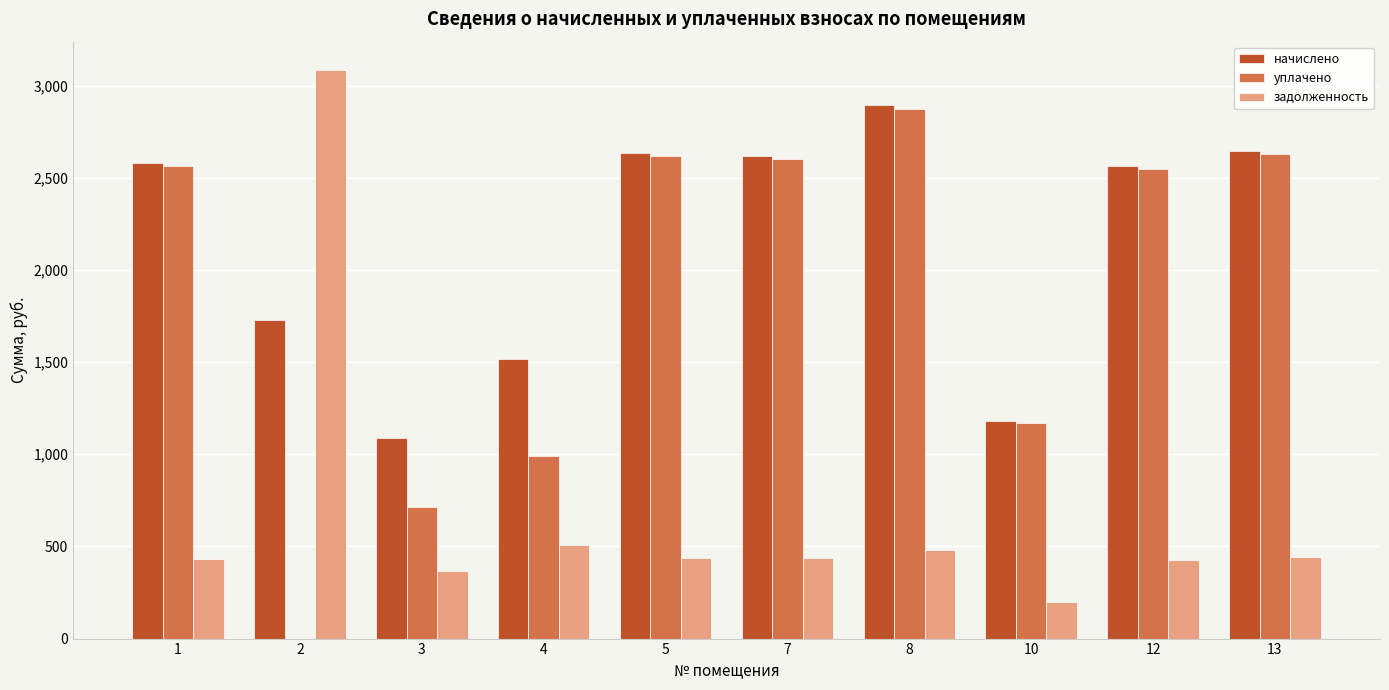

What is the spread (max minus min) of values at 8?

2411.1